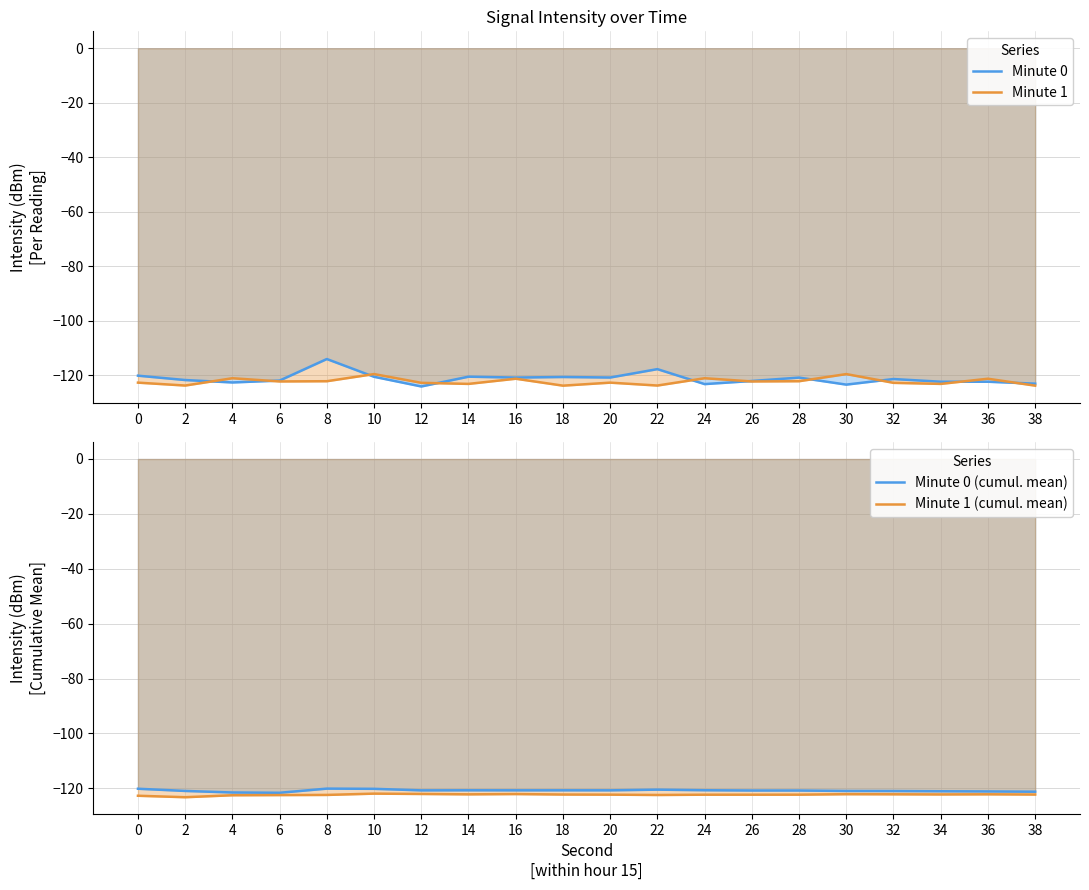

The value of Minute 1 at 22 is -34.2. True or false?

False